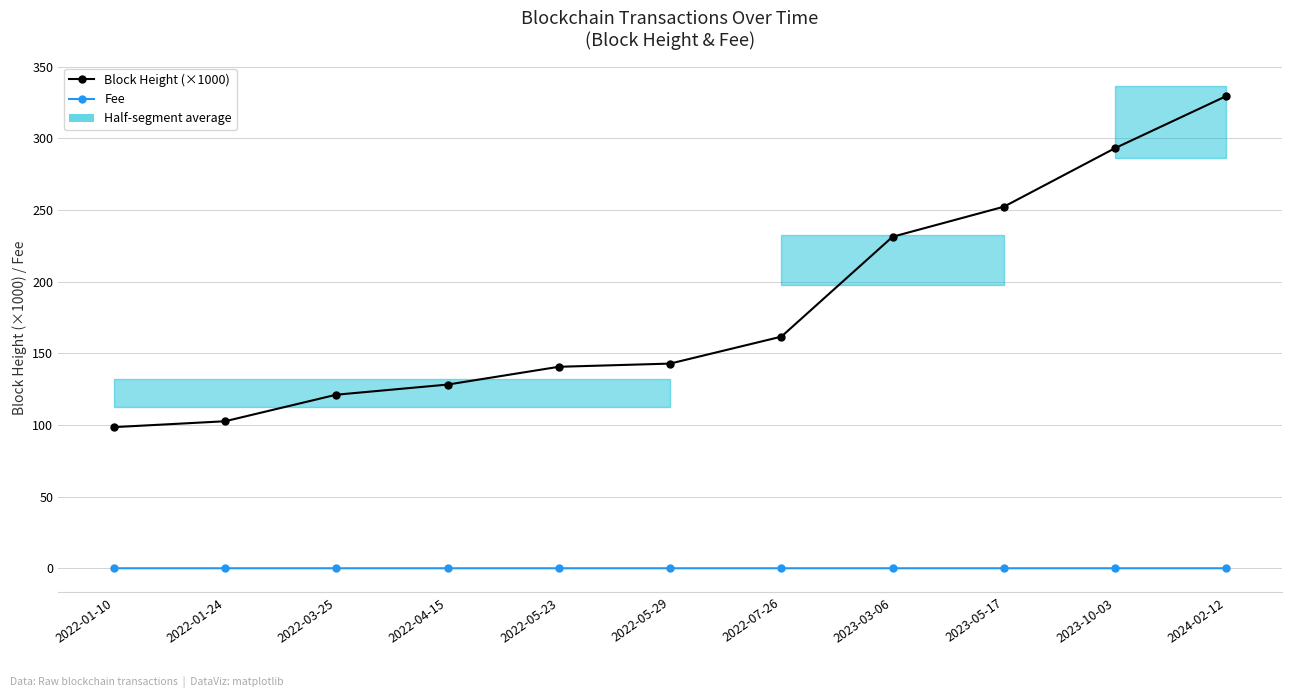

Rank the series by their maximum value, from lowest to highest.

Fee, Block Height (×1000)